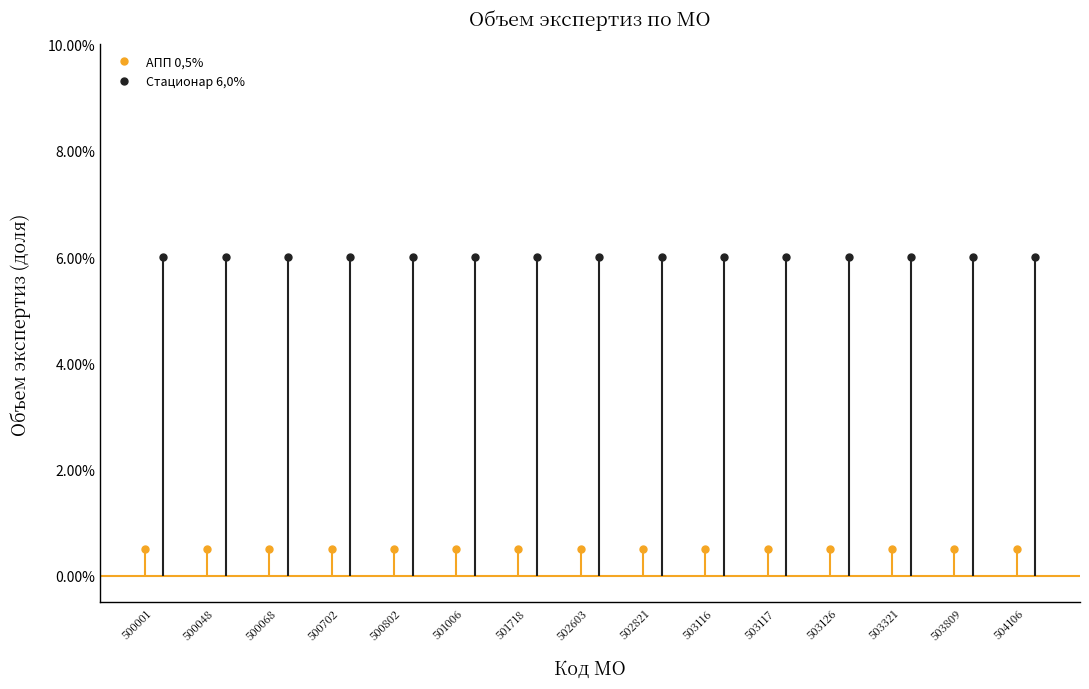

Reading right to left, transcribe all the data shown in this chart.

АПП 0,5%: 0.0	0.0	0.0	0.0	0.0	0.0	0.0	0.0	0.0	0.0	0.0	0.0	0.0	0.0	0.0
Стационар 6,0%: 0.1	0.1	0.1	0.1	0.1	0.1	0.1	0.1	0.1	0.1	0.1	0.1	0.1	0.1	0.1